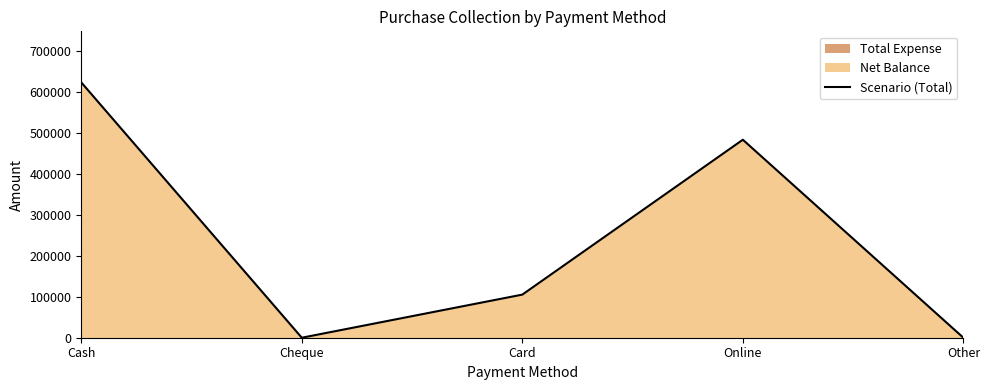

Reading left to right, what are all the values shown in this chart?

622820	0	105160	482980	0